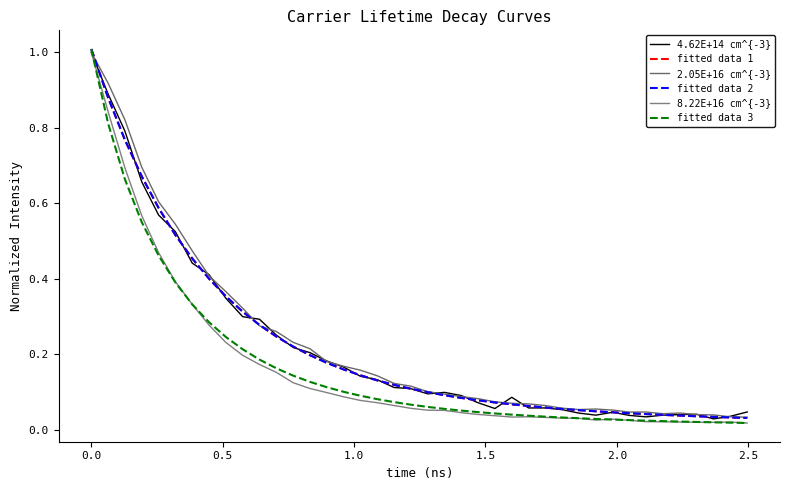

How many lines are shown in the chart?

6